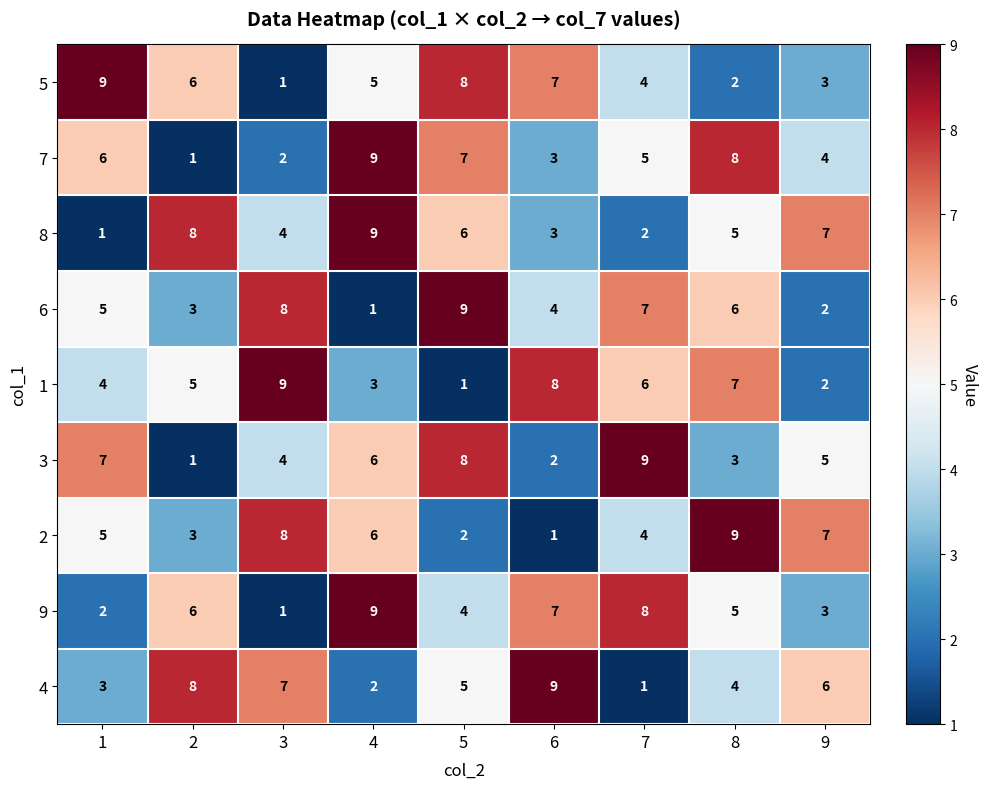

At how many categories does at least one series exceed 5?

9